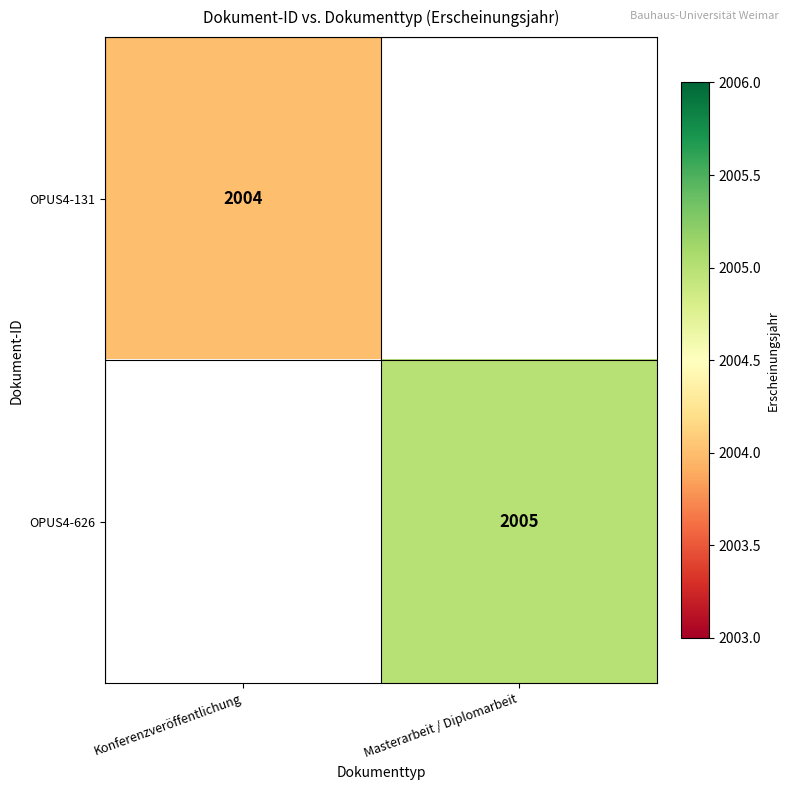

The value of OPUS4-626 at Masterarbeit / Diplomarbeit is 2005. True or false?

True